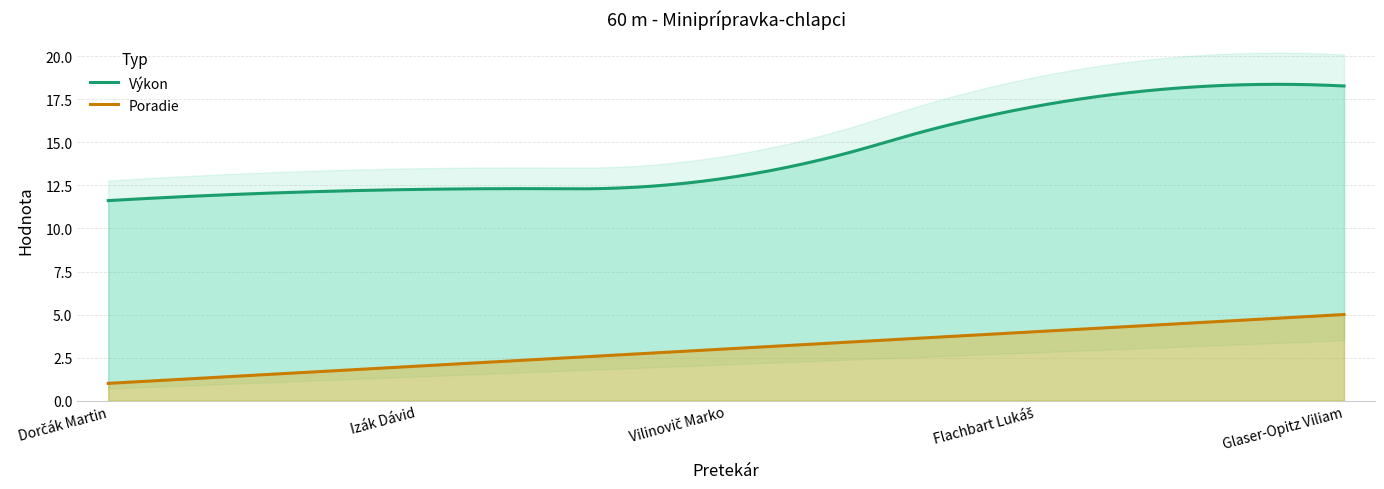

True or false: Výkon and Poradie cross at least once.

False